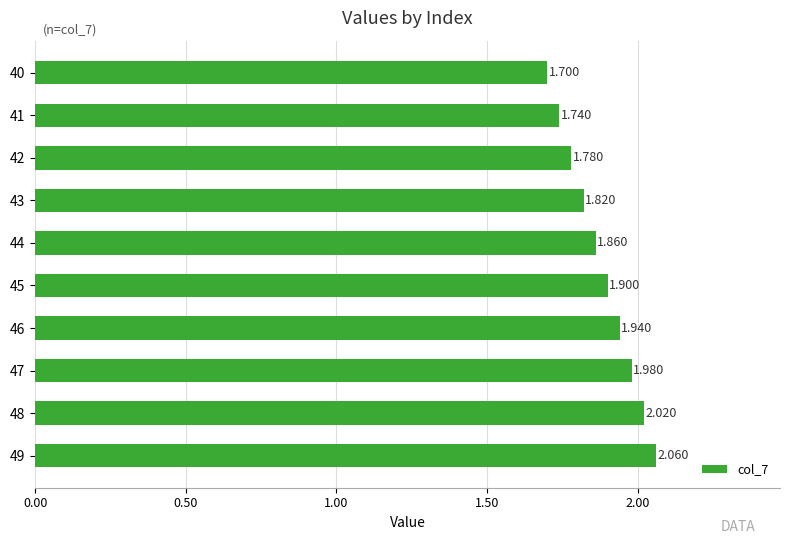

What is the sum of all values?

18.8